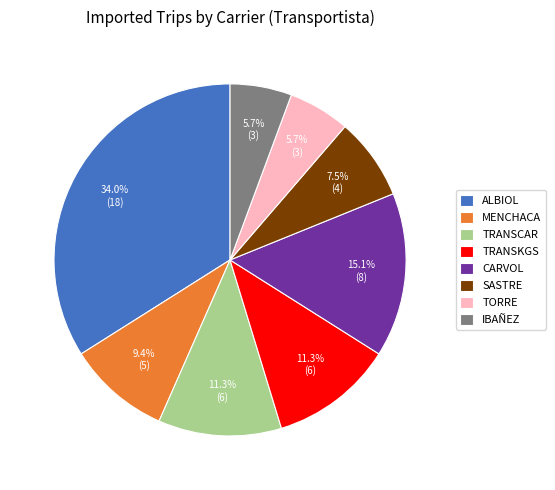

What is the ratio of the value at TRANSCAR to the value at MENCHACA?

1.2